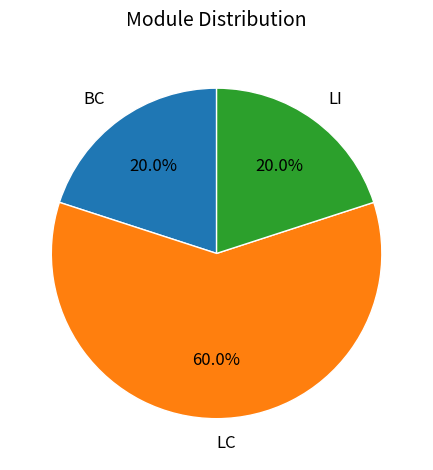

Combined, do LI and LC account for over 50%?

Yes